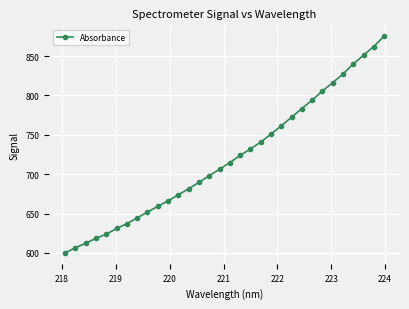

What is the sum of all values?

23051.6